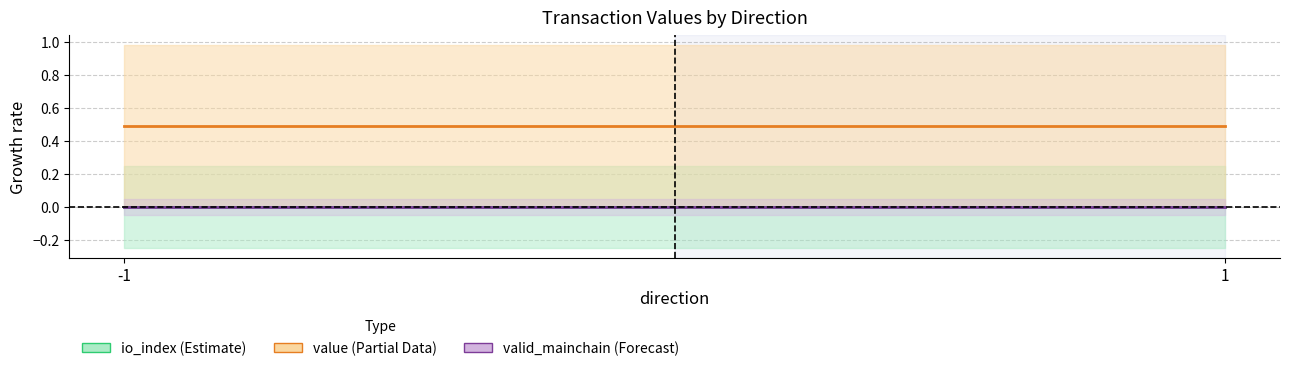

At which category is the sum across all series the highest?

-1